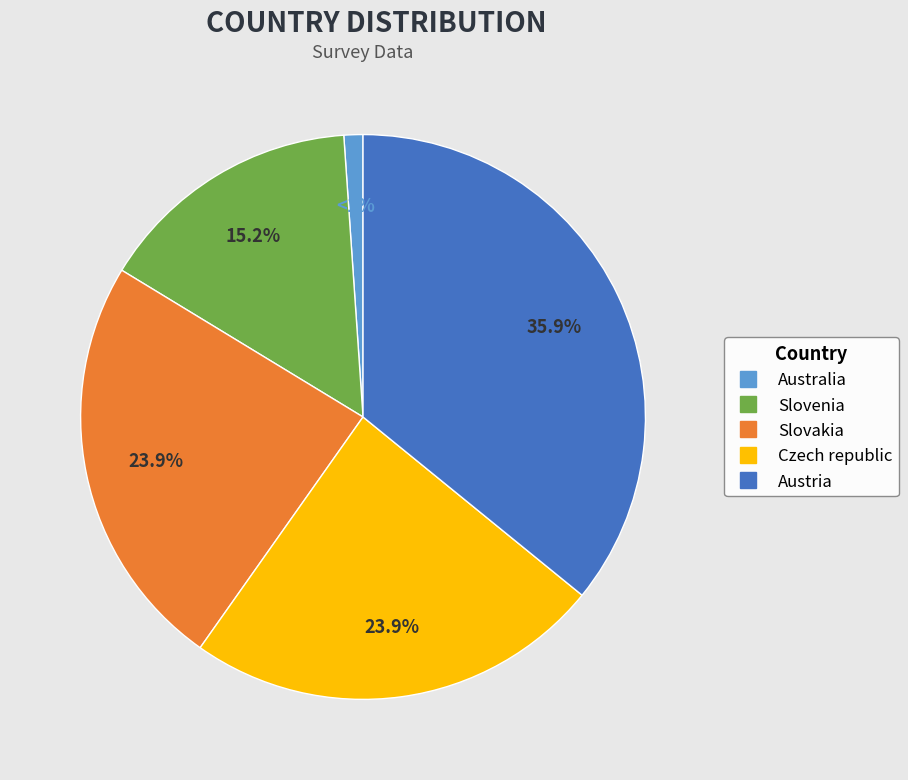

The Austria slice represents 36% of the pie. True or false?

True